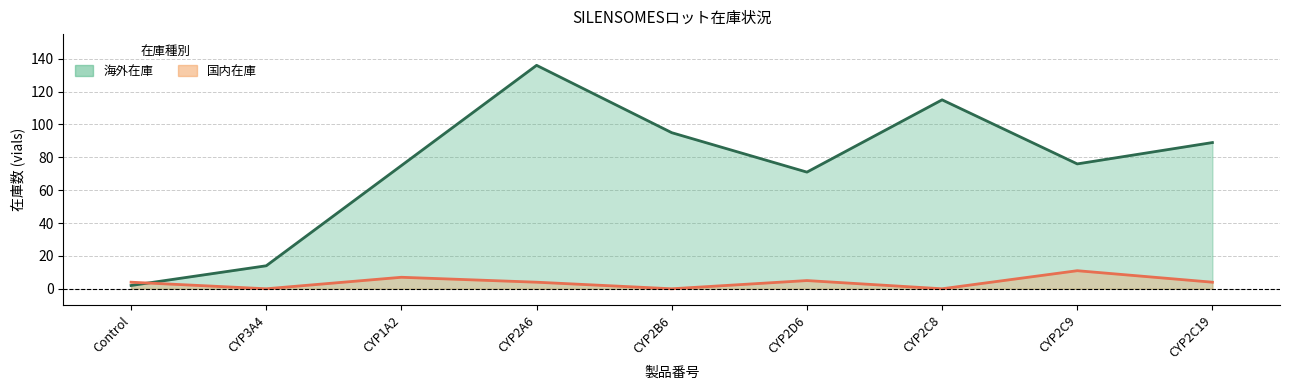

How many times do 国内在庫 and 海外在庫 cross each other?

1